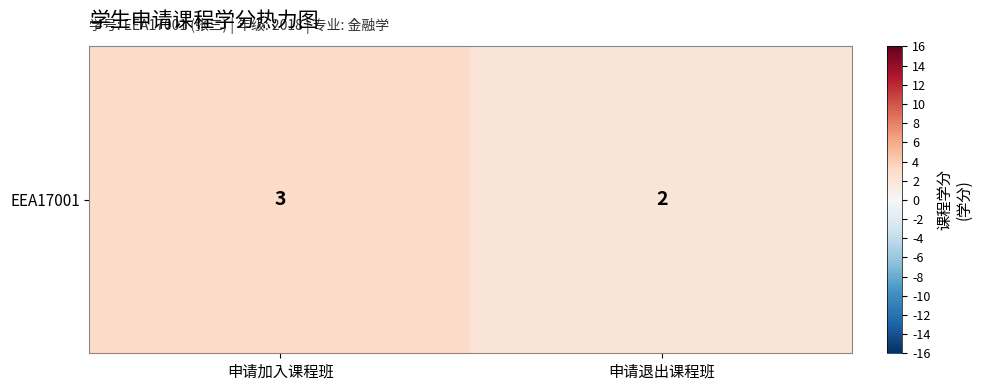

What is the maximum value shown in the chart?

3